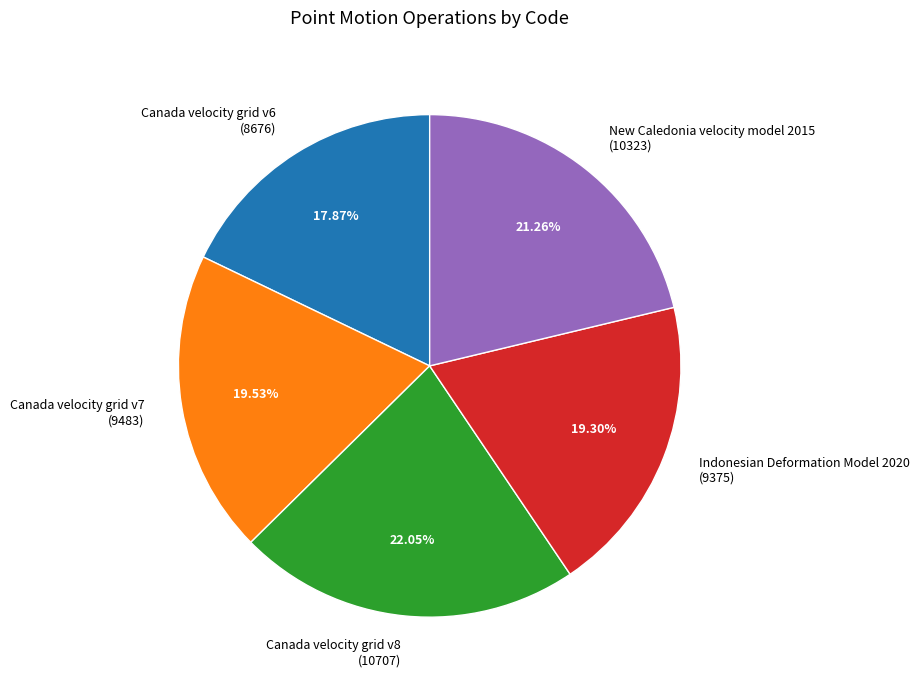

To the nearest percent, what is the average slice percentage?

20%